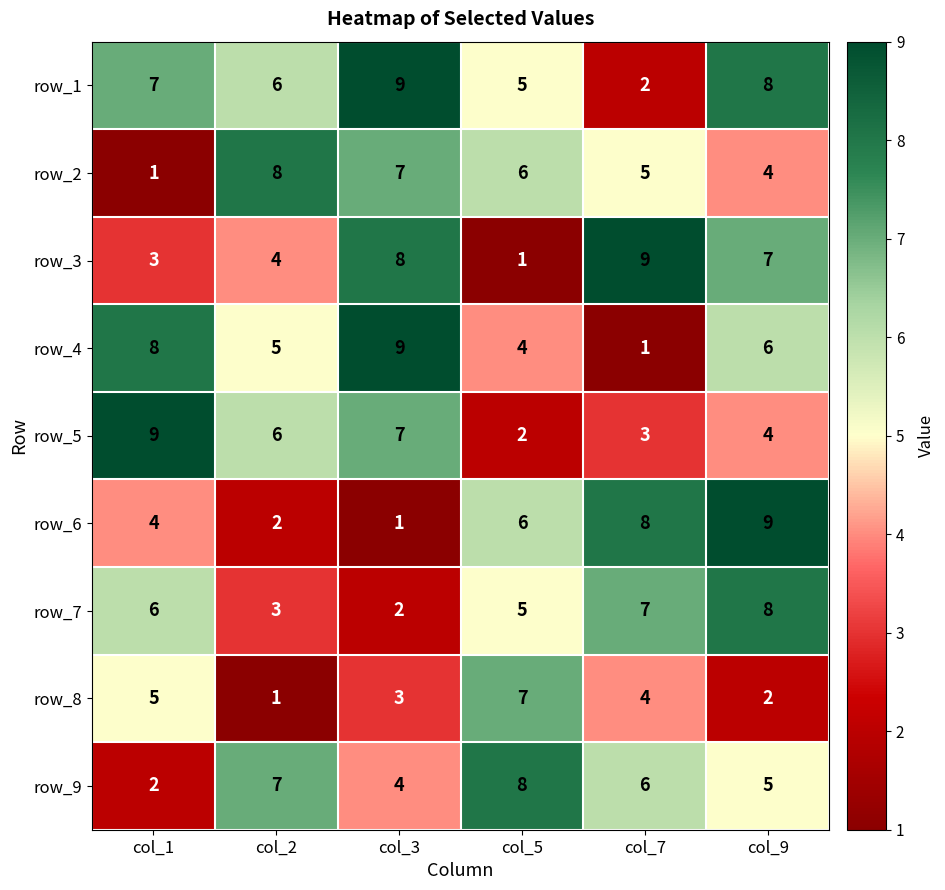

At how many categories does at least one series exceed 7?

6